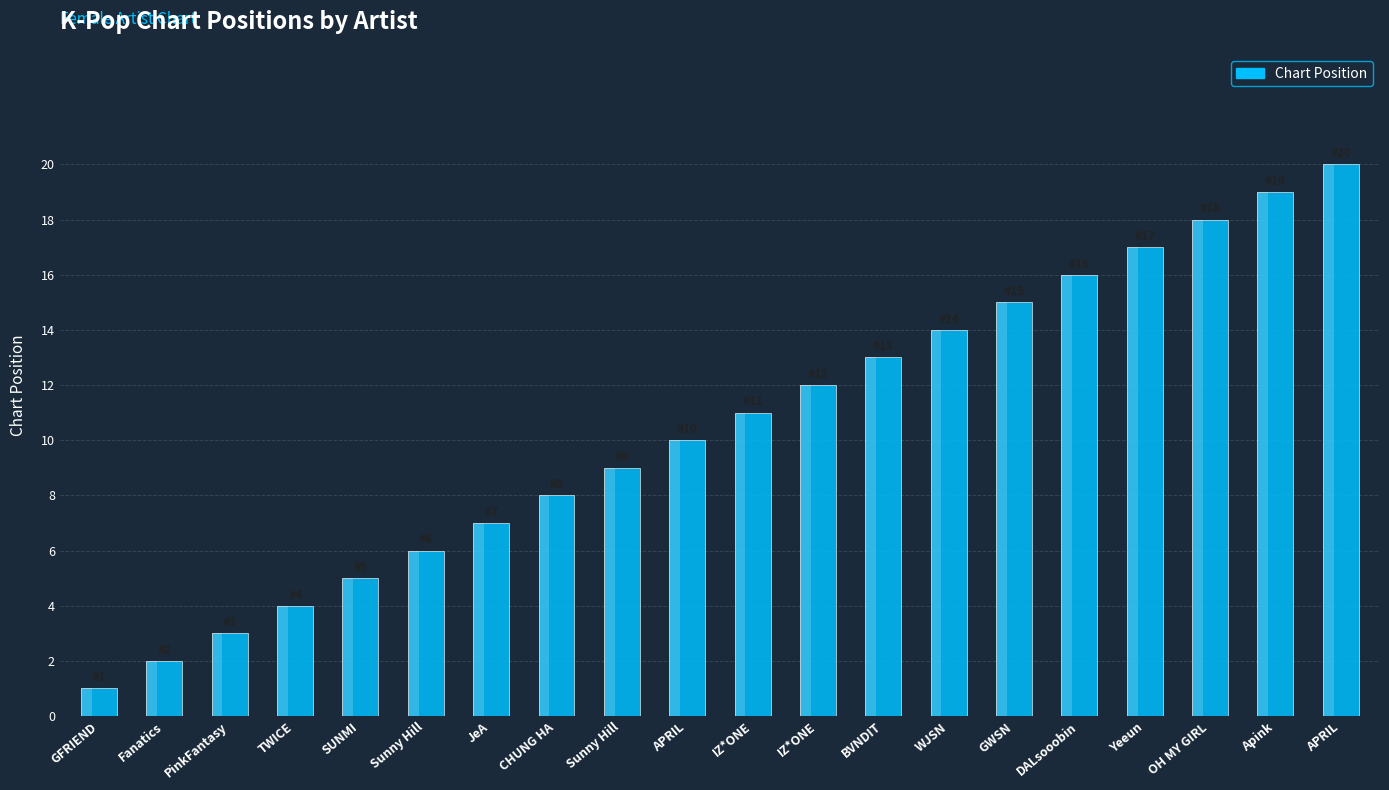

What is the minimum value shown in the chart?

1